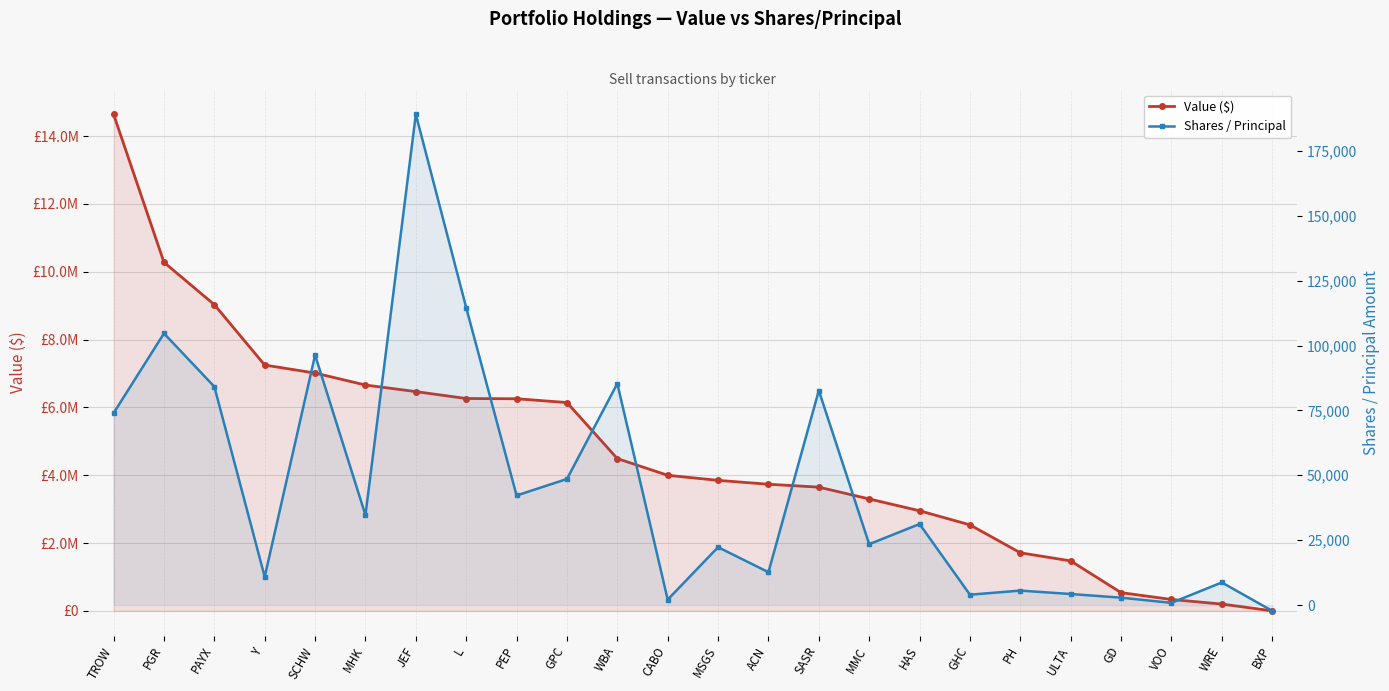

True or false: Shares / Principal and Value ($) intersect in this chart.

False